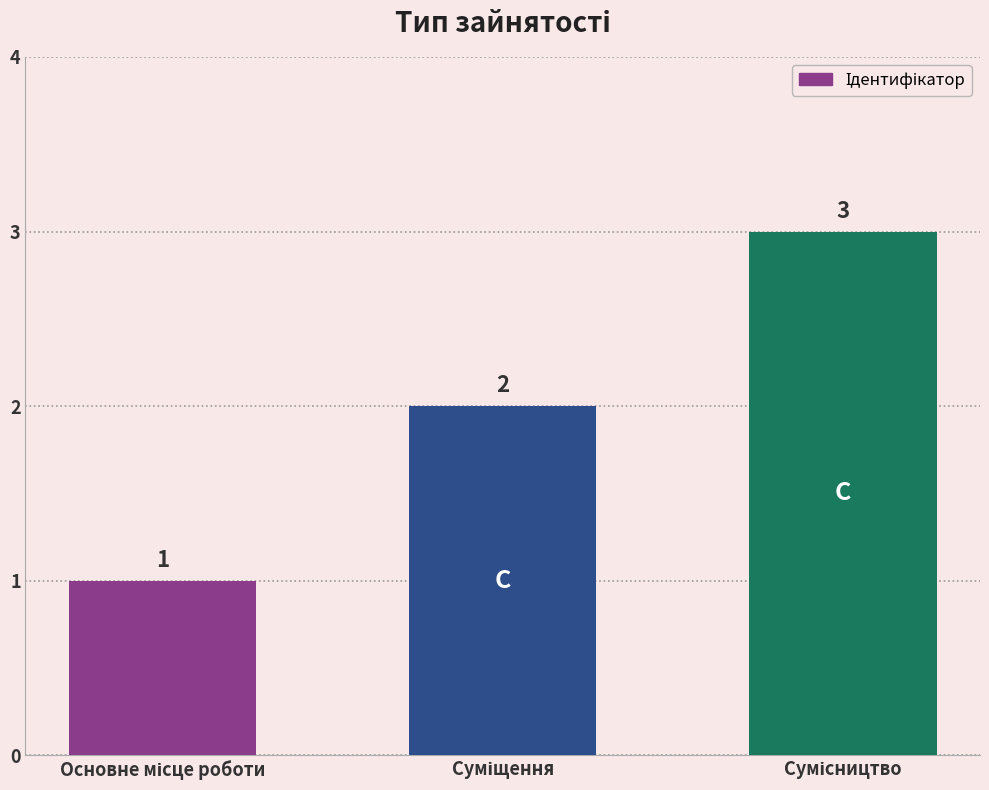

What is the value of the 1st bar from the left?

1